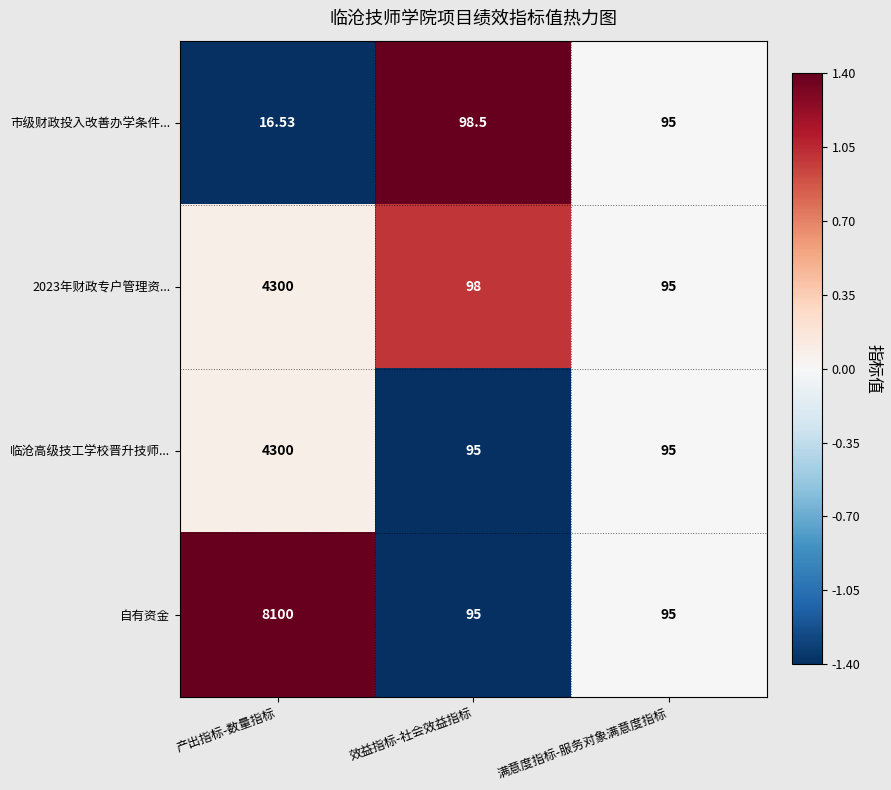

At which category is the sum across all series the highest?

产出指标-数量指标